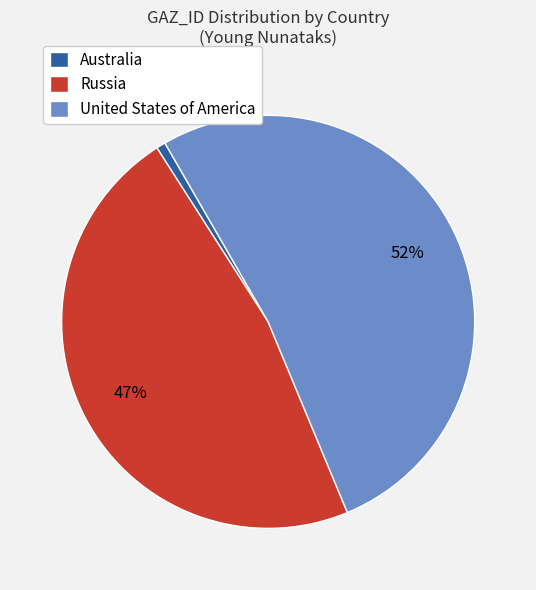

Approximately how many times larger is the value at Russia compared to United States of America?

0.9